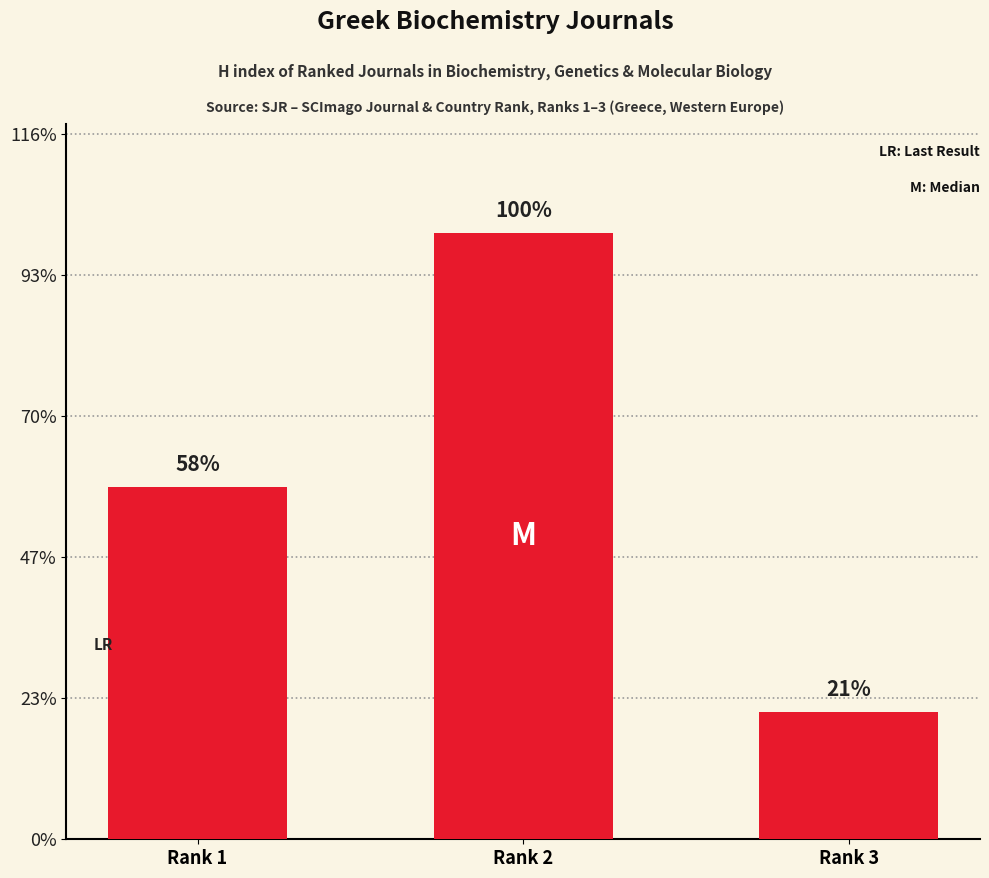

Rank the categories by value from highest to lowest.

Rank 2, Rank 1, Rank 3